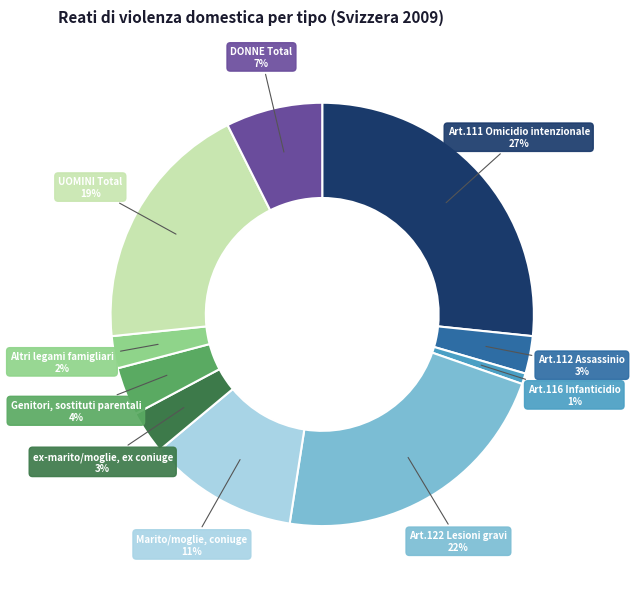

What percentage is the UOMINI Total slice, to the nearest percent?

19%